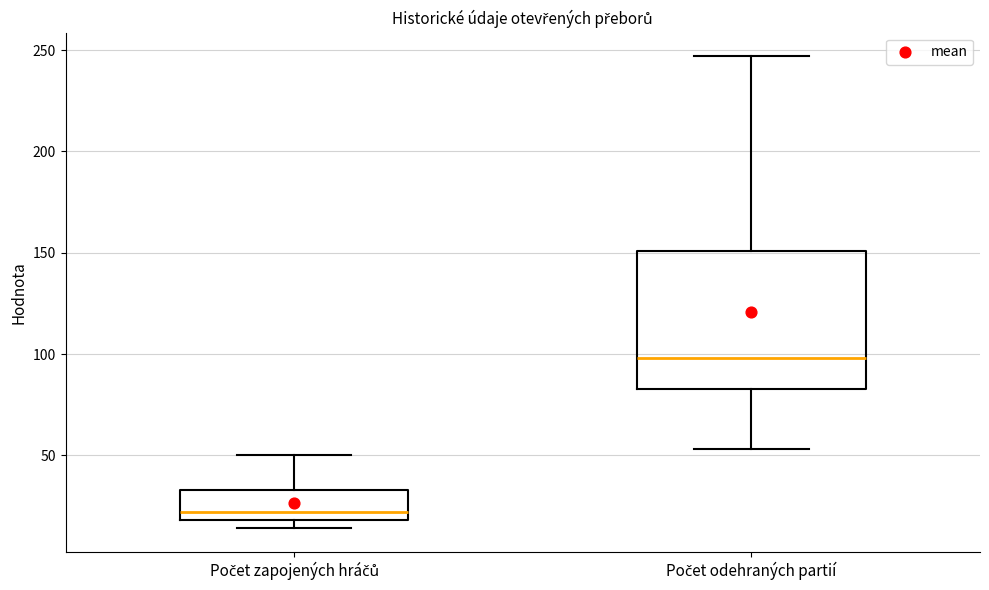

Which box's median line is the lowest?

Počet zapojených hráčů